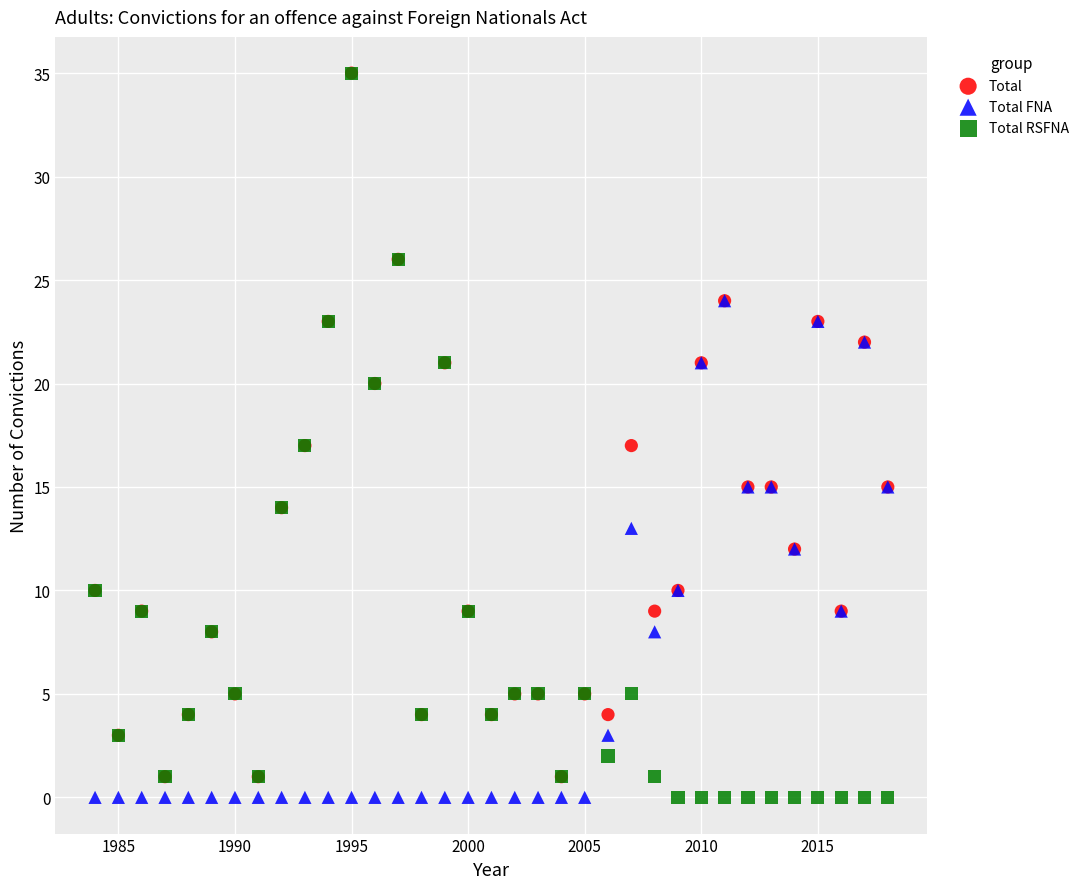

Which series has the widest spread of Y values?

Total RSFNA